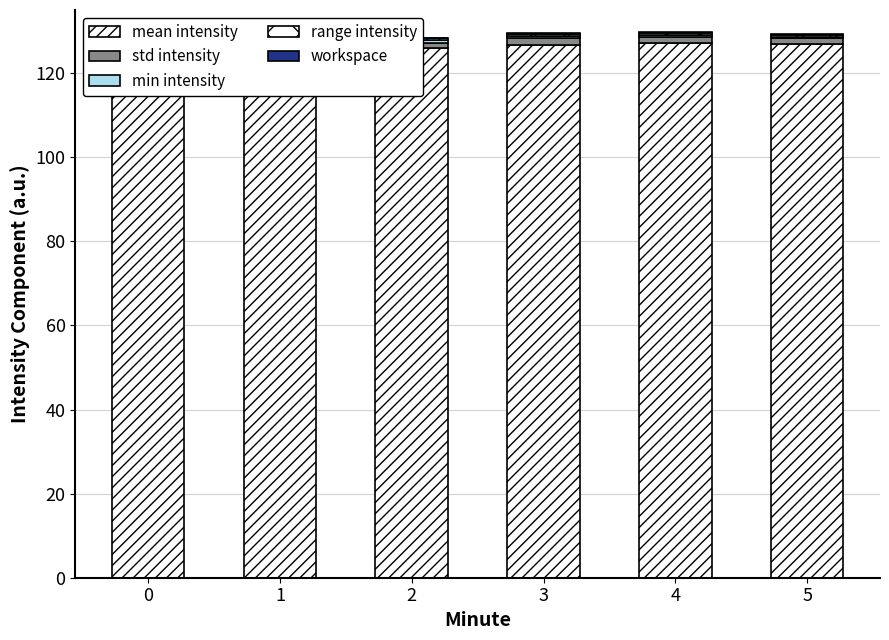

Reading left to right, extract all data points from this chart.

mean intensity: 127.5	126.5	125.9	126.7	127.1	126.8
std intensity: 1.8	1.5	1.2	1.7	1.5	1.4
min intensity: 0.6	0.5	0.6	0.5	0.6	0.4
range intensity: 0.4	0.4	0.5	0.4	0.5	0.3
workspace: 0.2	0.2	0.2	0.2	0.2	0.2